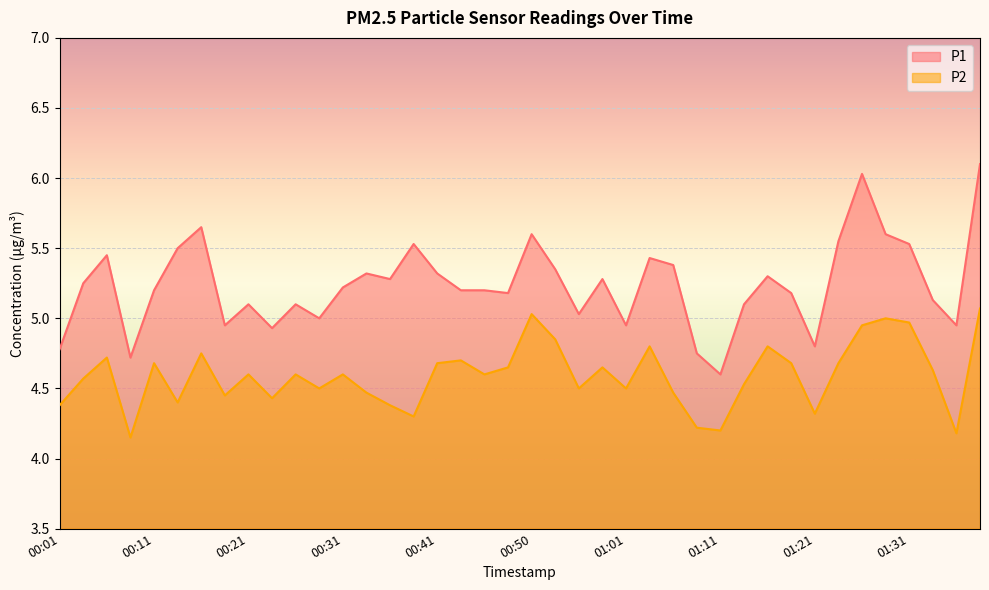

Reading left to right, transcribe all the data shown in this chart.

P1: 4.8	5.2	5.5	4.7	5.2	5.5	5.7	5.0	5.1	4.9	5.1	5.0	5.2	5.3	5.3	5.5	5.3	5.2	5.2	5.2	5.6	5.3	5.0	5.3	5.0	5.4	5.4	4.8	4.6	5.1	5.3	5.2	4.8	5.5	6.0	5.6	5.5	5.1	5.0	6.1
P2: 4.4	4.6	4.7	4.2	4.7	4.4	4.8	4.5	4.6	4.4	4.6	4.5	4.6	4.5	4.4	4.3	4.7	4.7	4.6	4.7	5.0	4.8	4.5	4.7	4.5	4.8	4.5	4.2	4.2	4.5	4.8	4.7	4.3	4.7	5.0	5.0	5.0	4.6	4.2	5.1